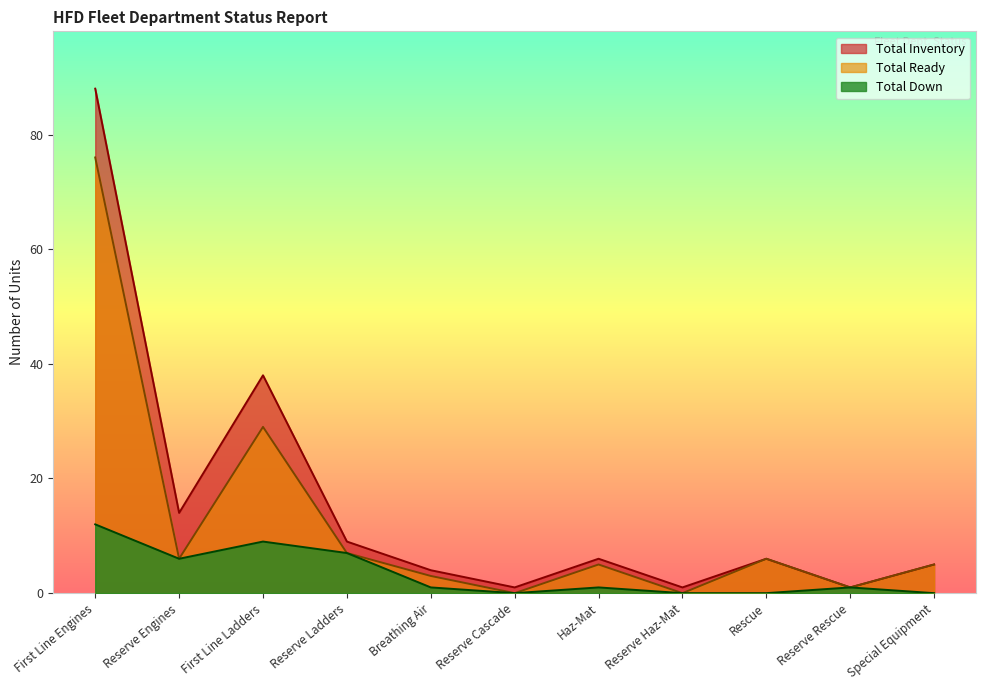

At which category is the sum across all series the highest?

First Line Engines